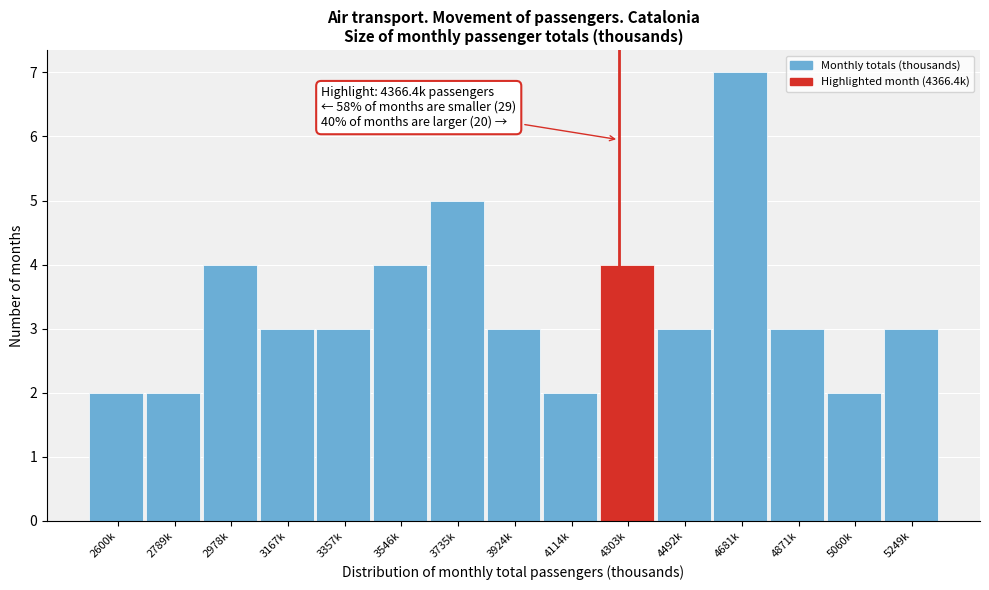

Reading left to right, what are all the values shown in this chart?

2600k=2	2789k=2	2978k=4	3167k=3	3357k=3	3546k=4	3735k=5	3924k=3	4114k=2	4303k=4	4492k=3	4681k=7	4871k=3	5060k=2	5249k=3